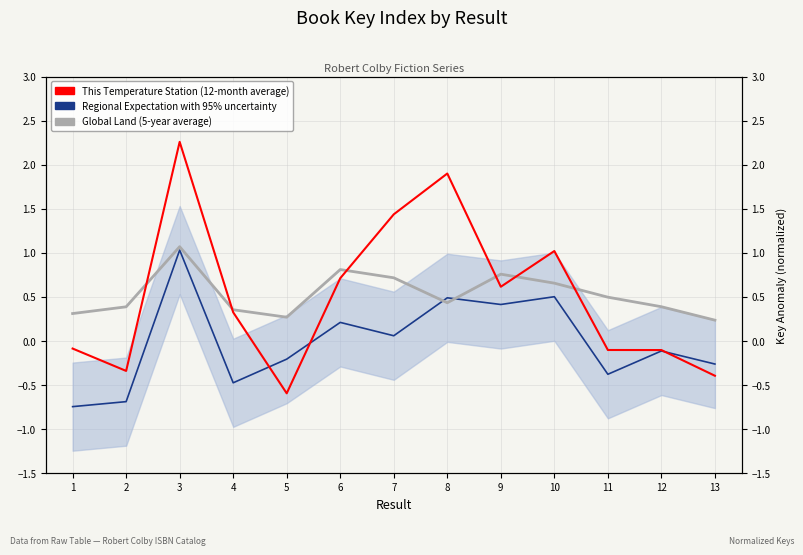

Which series has the largest total across all categories?

Global Land (5-year average)